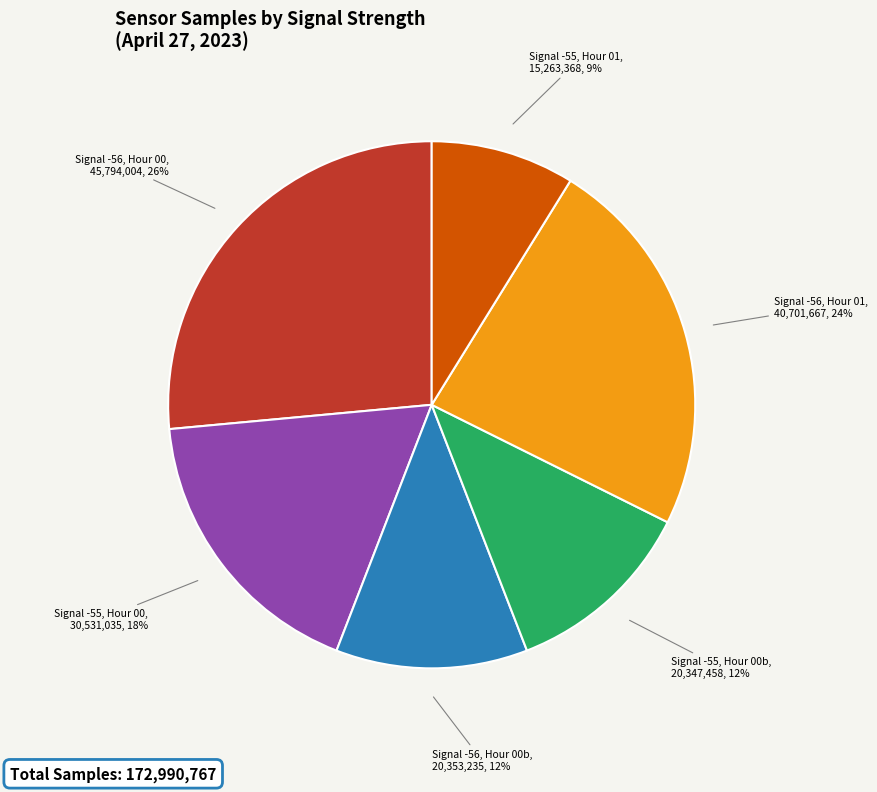

Does any single category account for the majority?

No